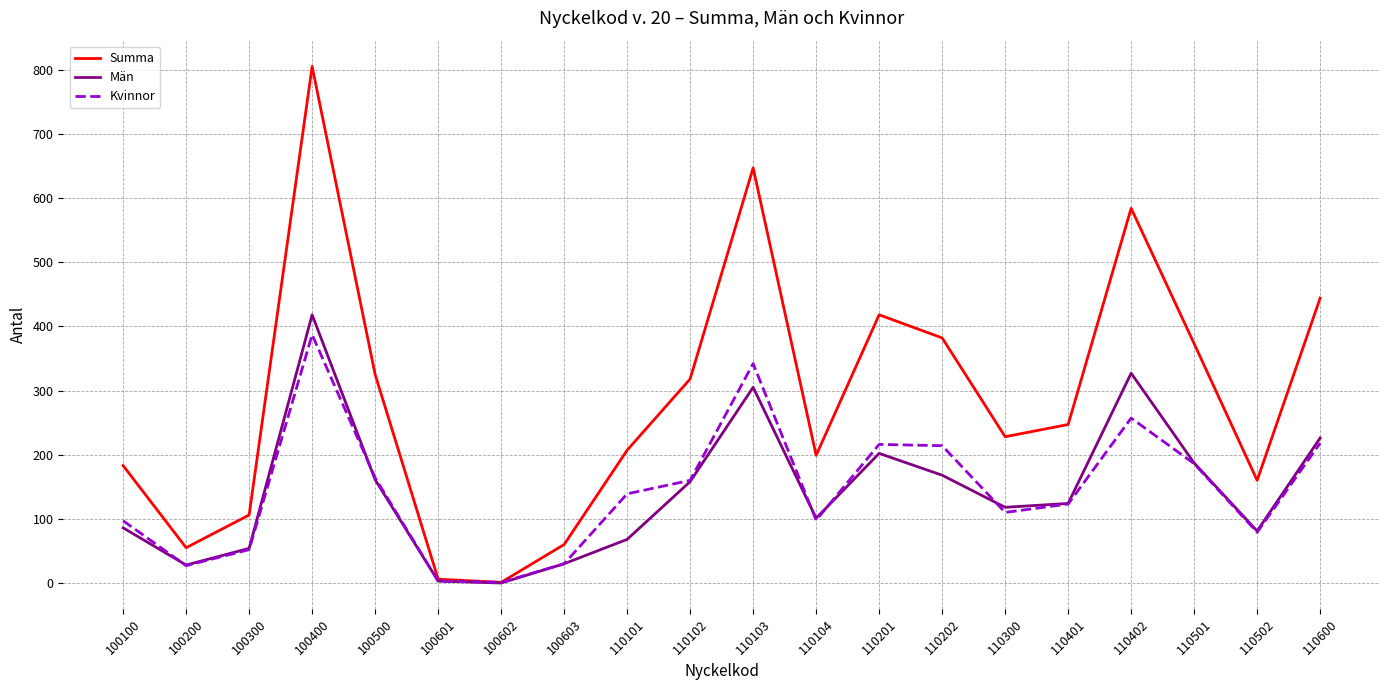

At which category does Män reach its first local valley?

100200